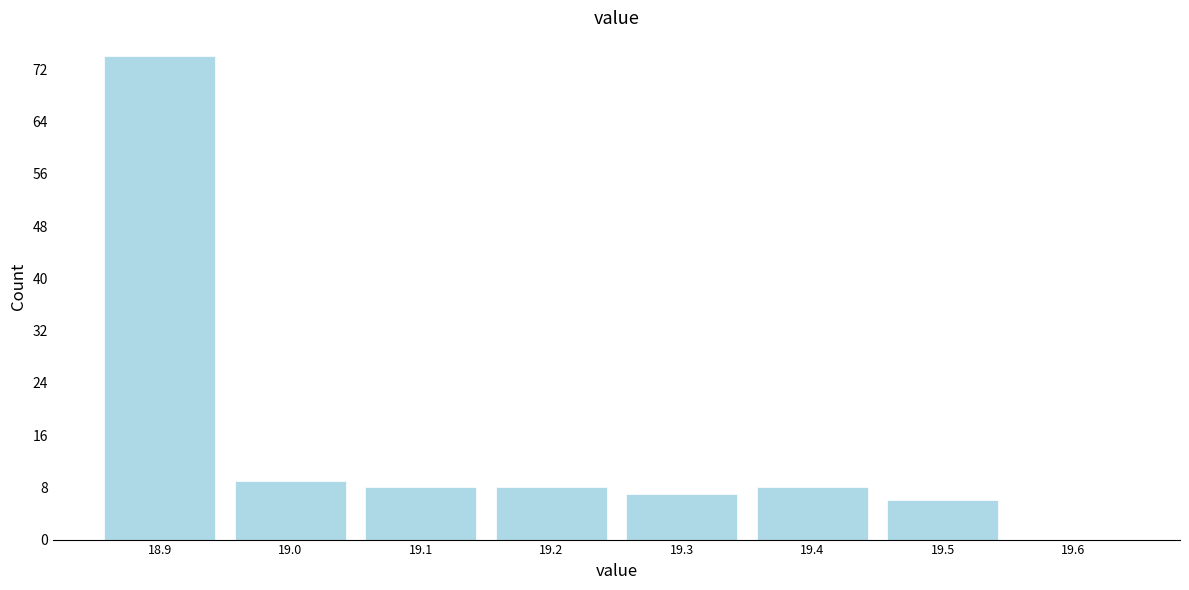

Which range on the x-axis has the tallest bar?

18.85 to 18.95